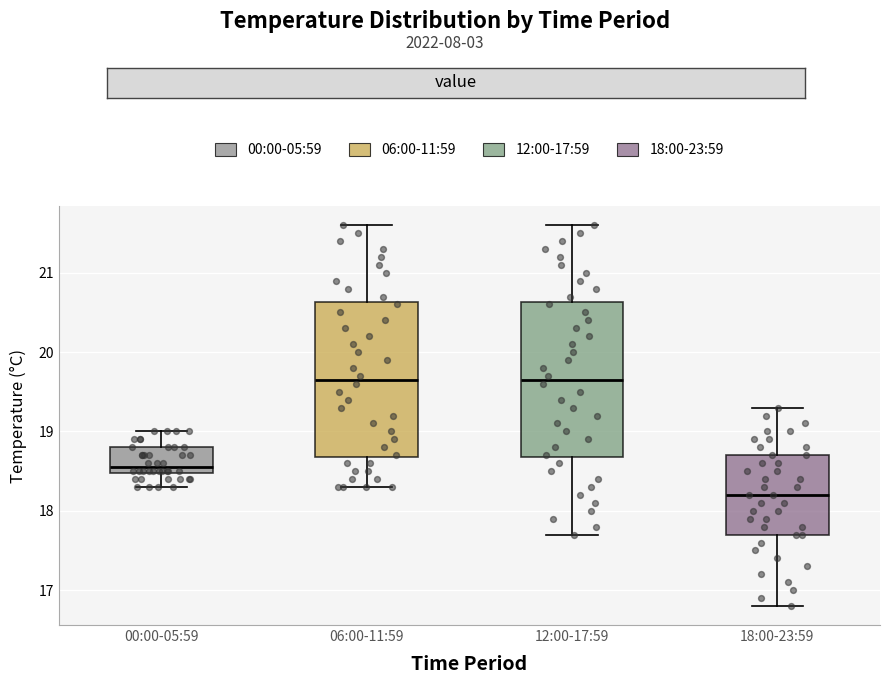

Where does the median line of the box for 06:00-11:59 sit on the y-axis? The values are not printed on the chart, so give them approximately, as read against the axis.

19.7